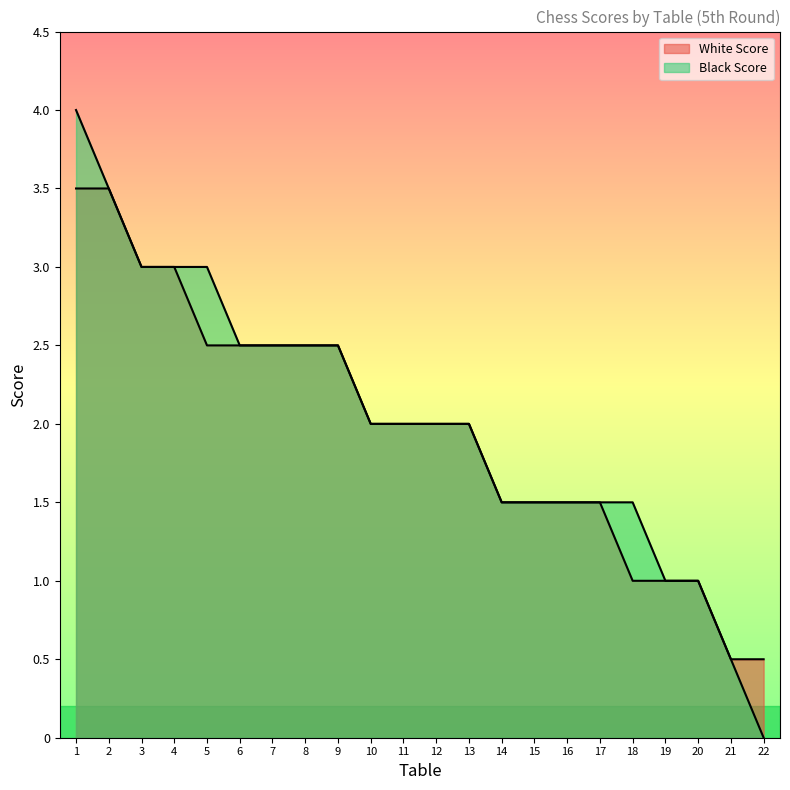

What is the approximate value of White Score at 19?

1.0